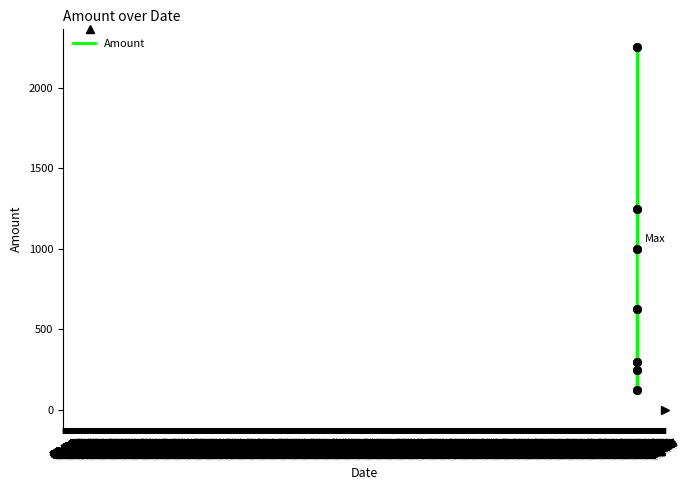

Between 06/12 and 06/26, which is larger?

06/26